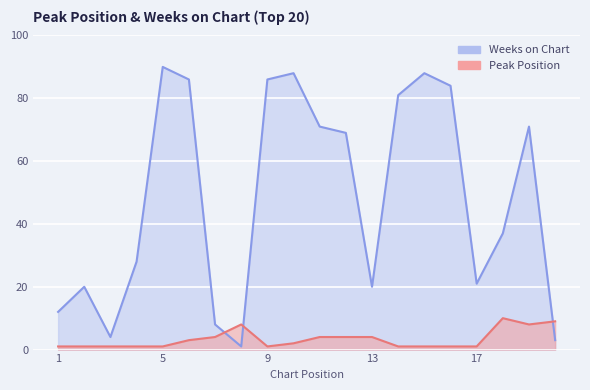

Where is the first local minimum for Peak Position?

9